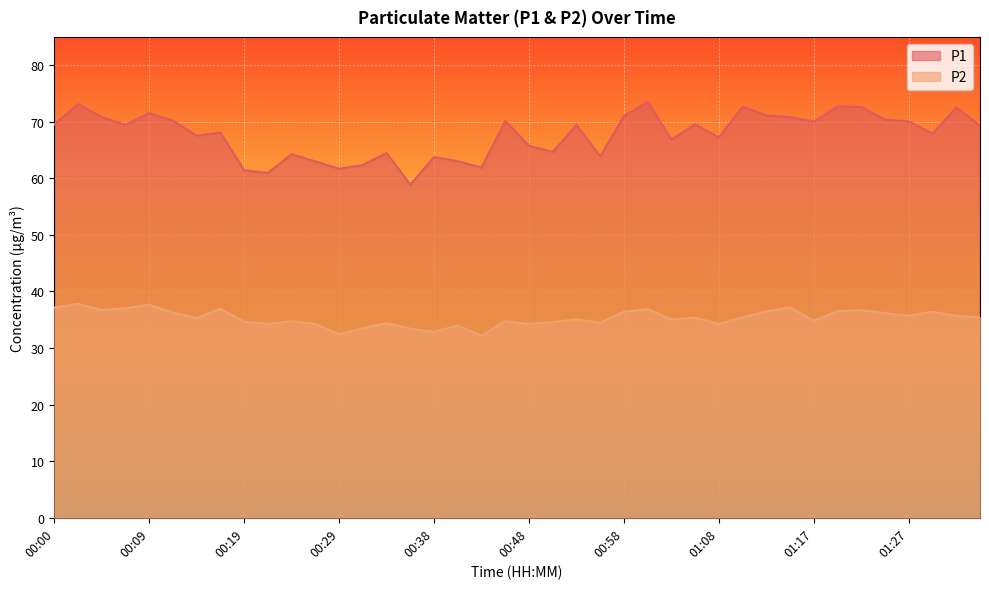

Rank the categories by P1 value from highest to lowest.

01:00, 00:02, 01:20, 01:10, 01:22, 01:32, 00:09, 01:13, 00:58, 00:05, 01:15, 01:25, 00:12, 00:46, 01:27, 01:17, 00:00, 01:05, 00:07, 00:53, 01:34, 00:17, 01:30, 00:14, 01:08, 01:03, 00:48, 00:51, 00:34, 00:24, 00:56, 00:38, 00:41, 00:26, 00:31, 00:43, 00:29, 00:19, 00:22, 00:36